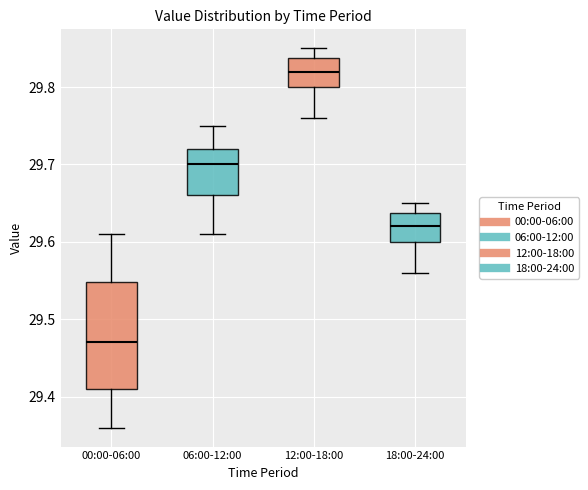

Comparing the boxes themselves (not the whiskers), which one is the tallest?

00:00-06:00